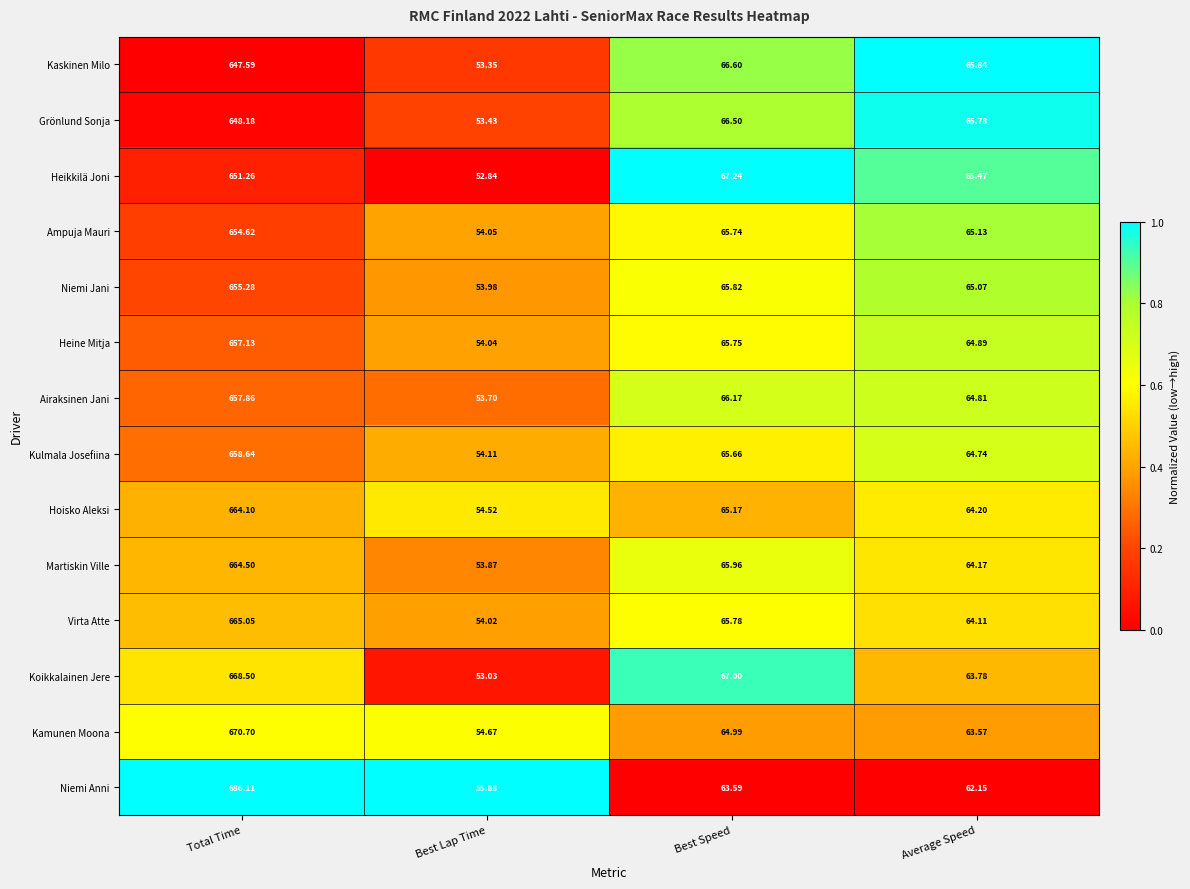

At which category is the sum across all series the highest?

Total Time